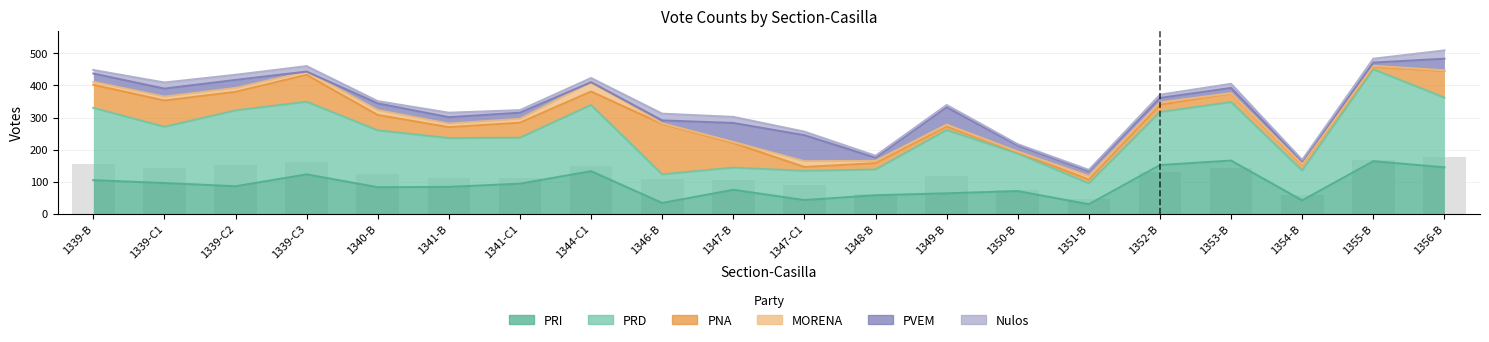

At 1354-B, list the series in order from largest to smallest.

PRD, PRI, PNA, PVEM, Nulos, MORENA